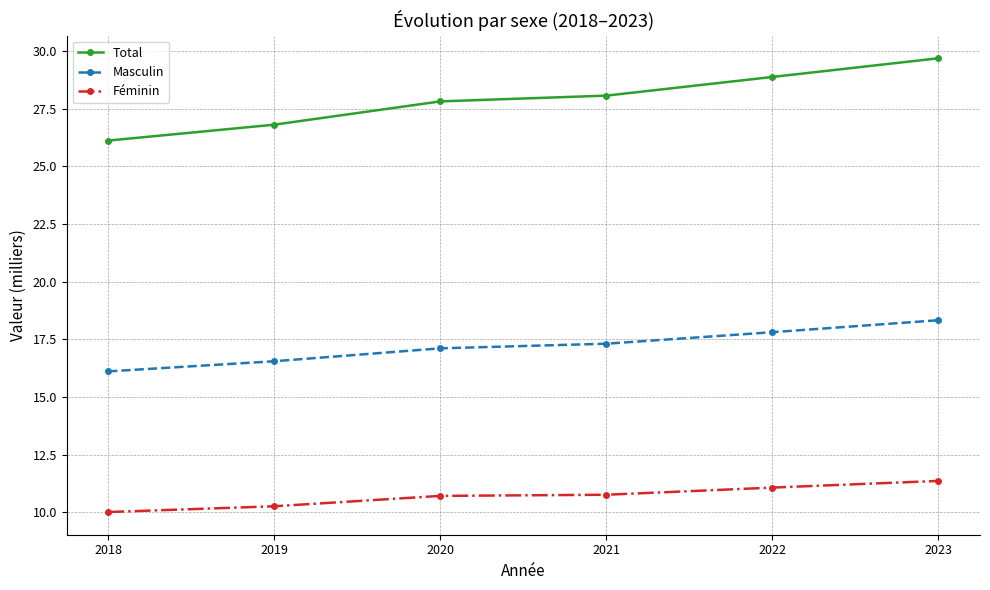

Where is Total nearest to the value 27?

2019